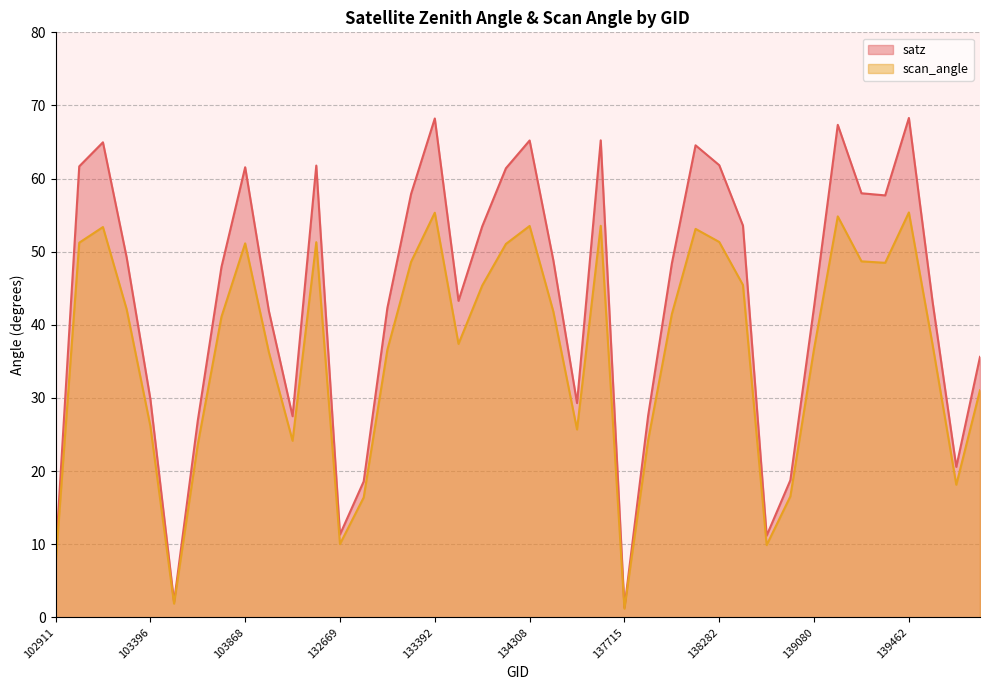

Which label corresponds to the largest value in the chart?

139462